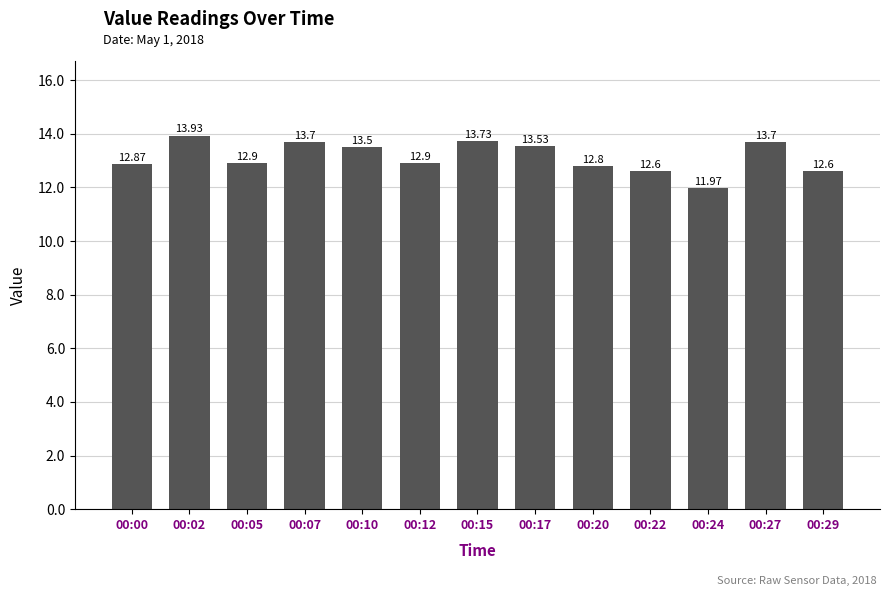

What is the difference between the maximum and minimum values?

2.0